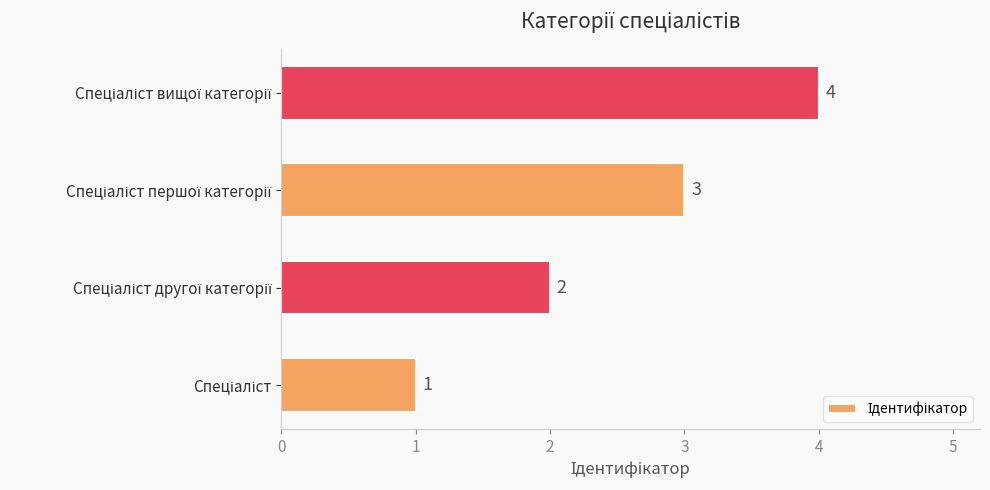

Does the chart contain stacked bars?

No